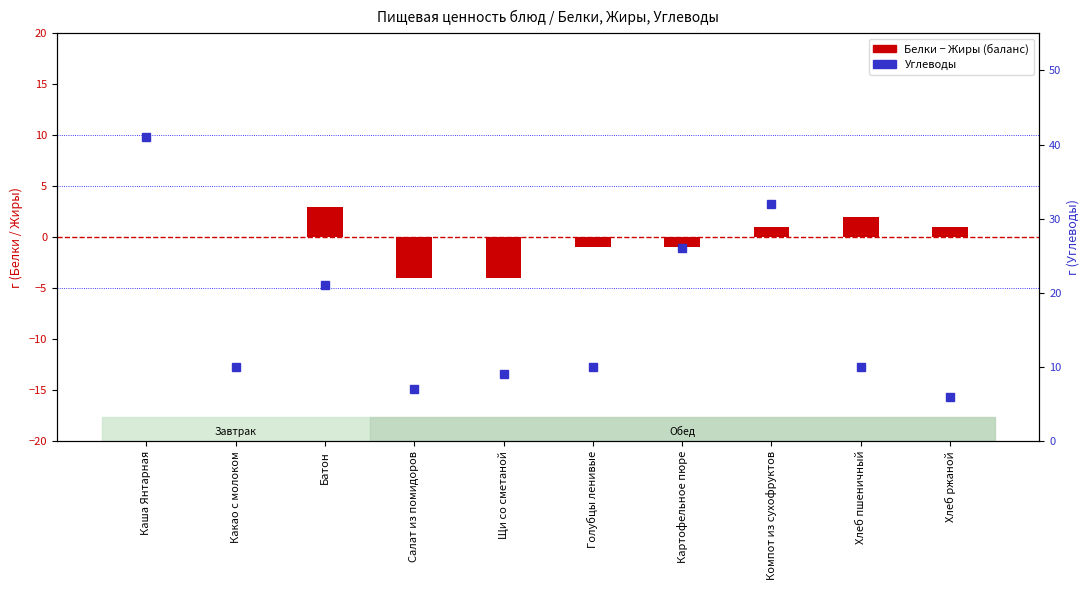

What is the spread (max minus min) of values at Батон?

18